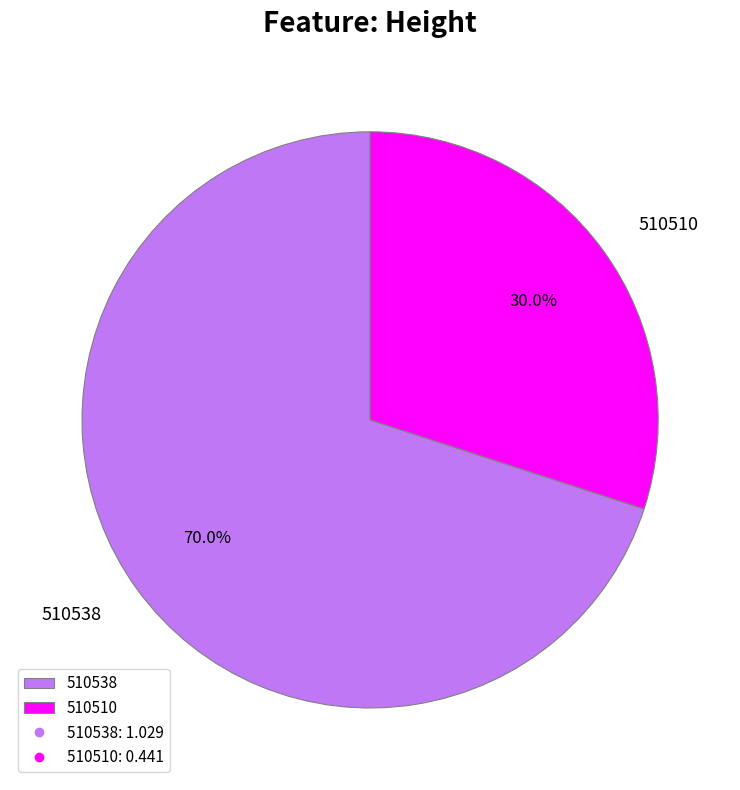

Which has a higher value, 510510 or 510538?

510538